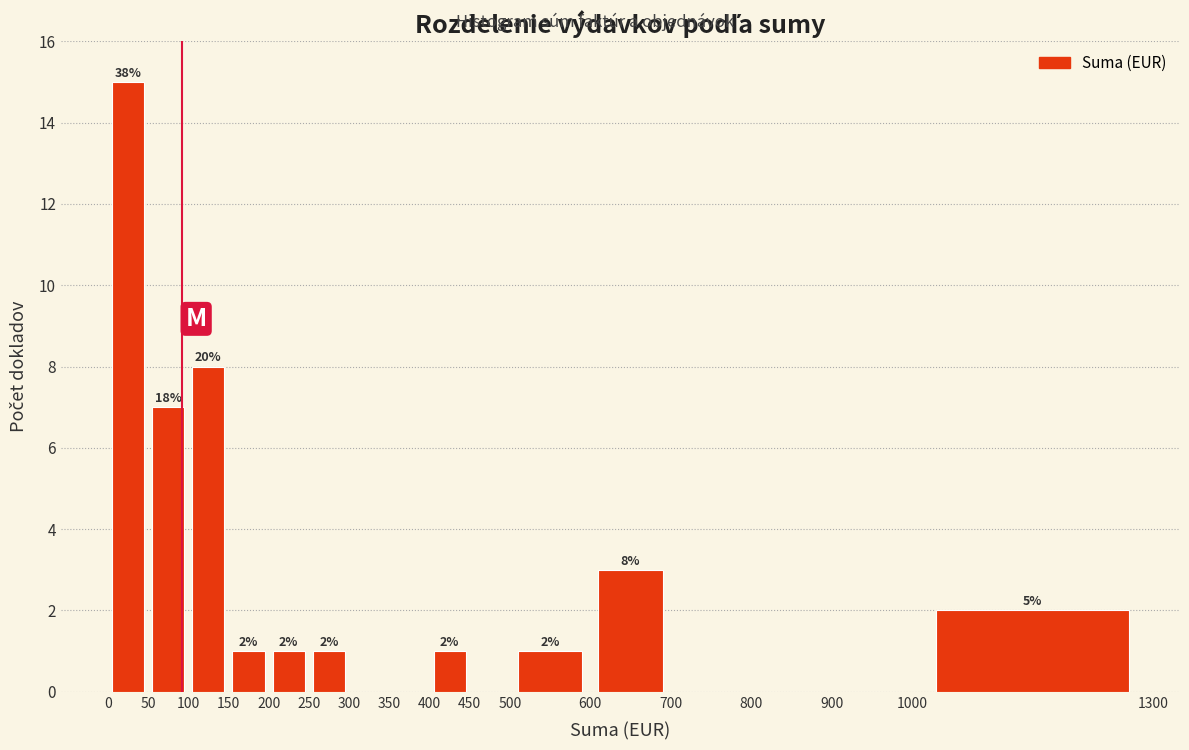

Over which range of the x-axis is the bar tallest?

0 to 50